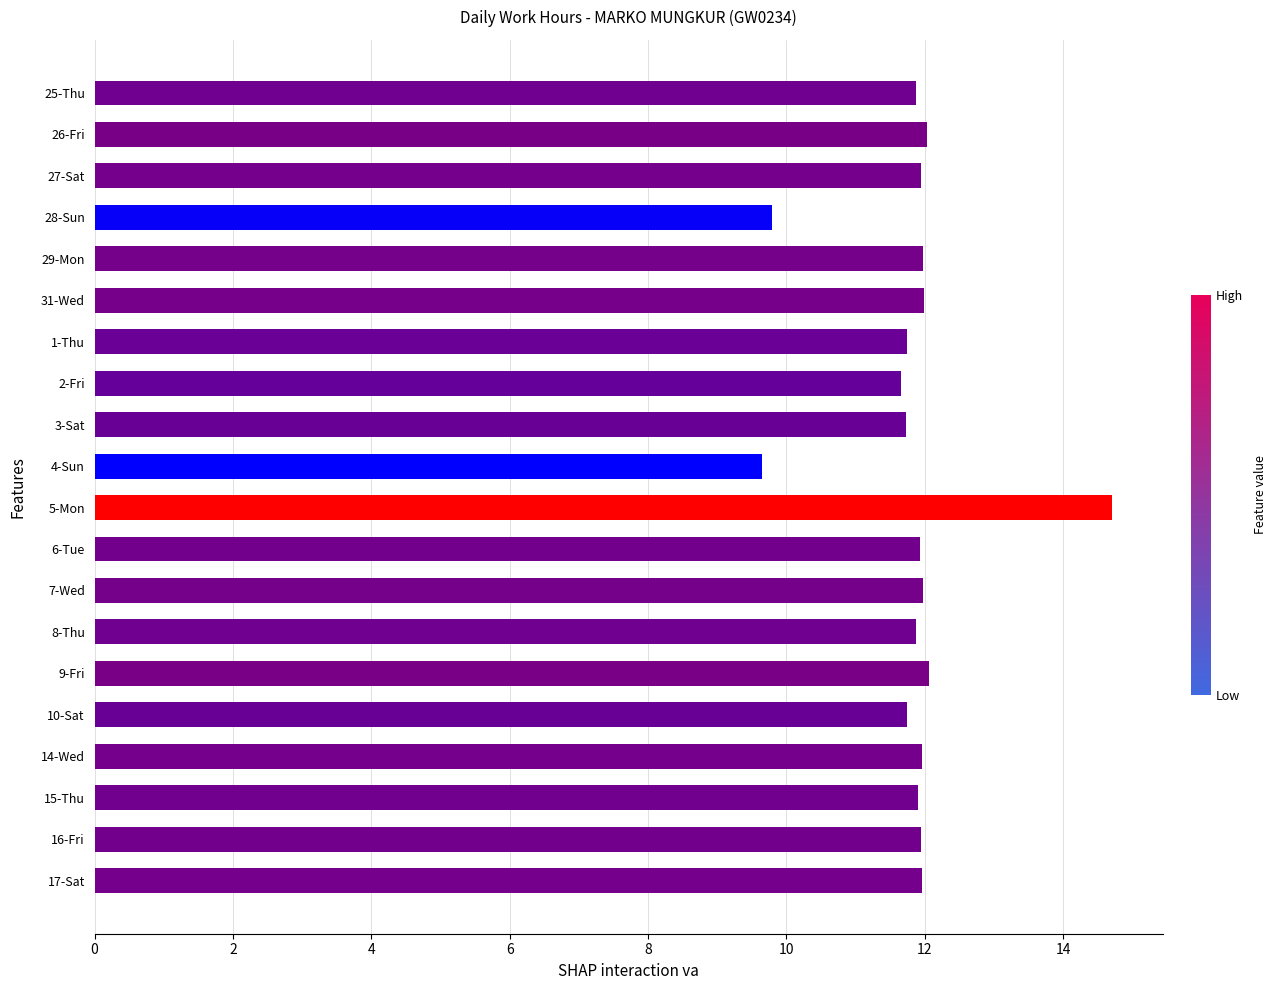

What is the average value?

11.8